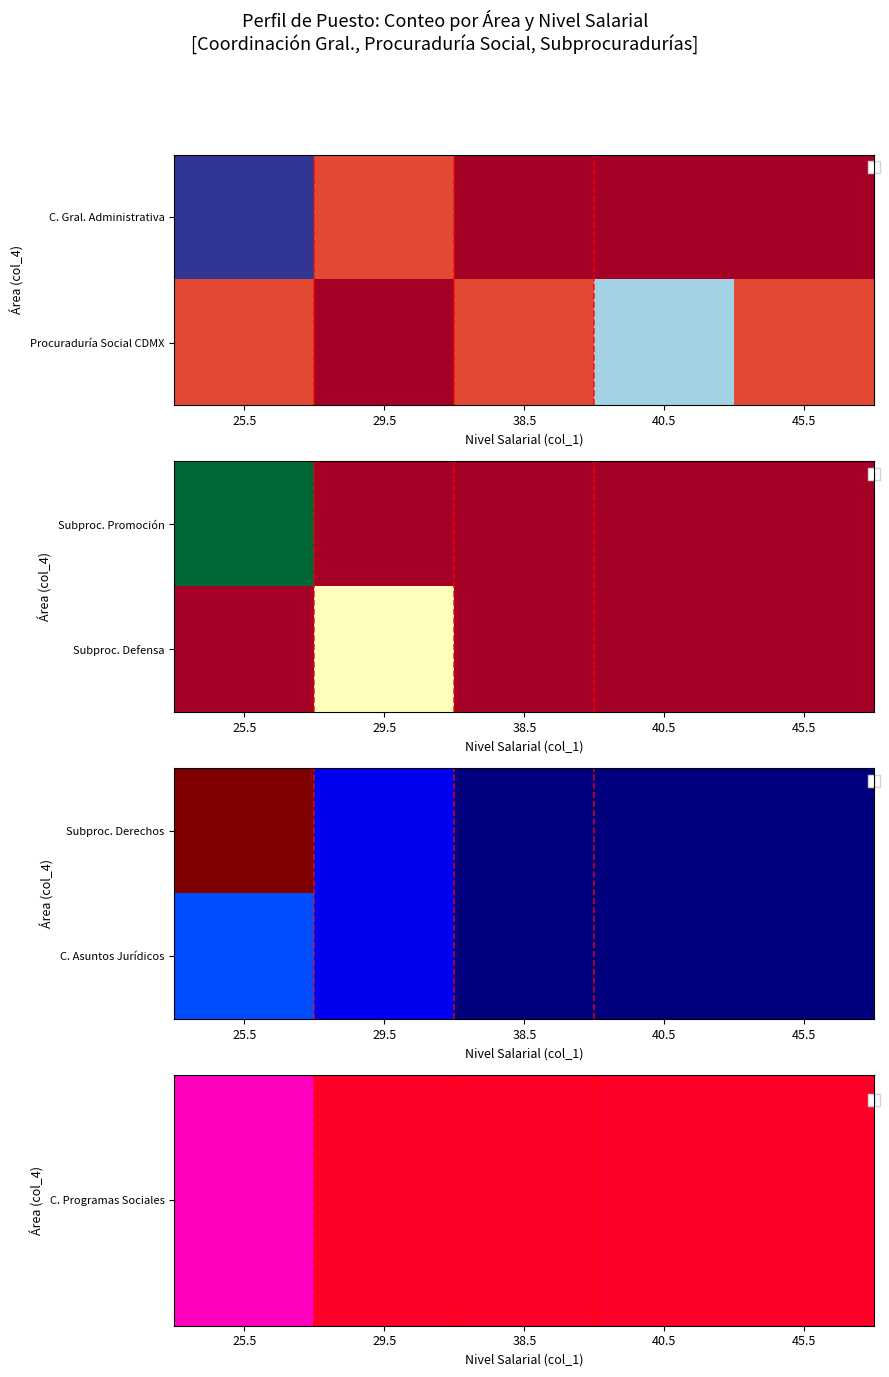

The C. Asuntos Jurídicos series shows 0 at 40.5. True or false?

True